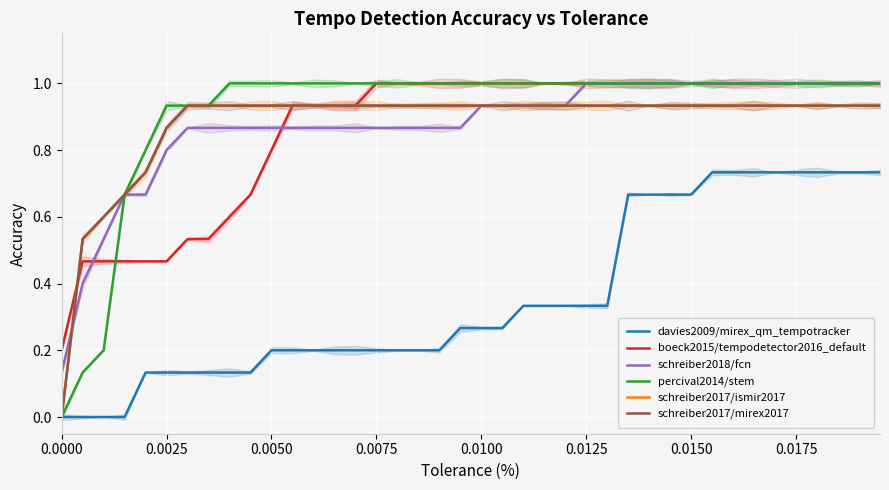

Is this an area chart (filled region under the line)?

No